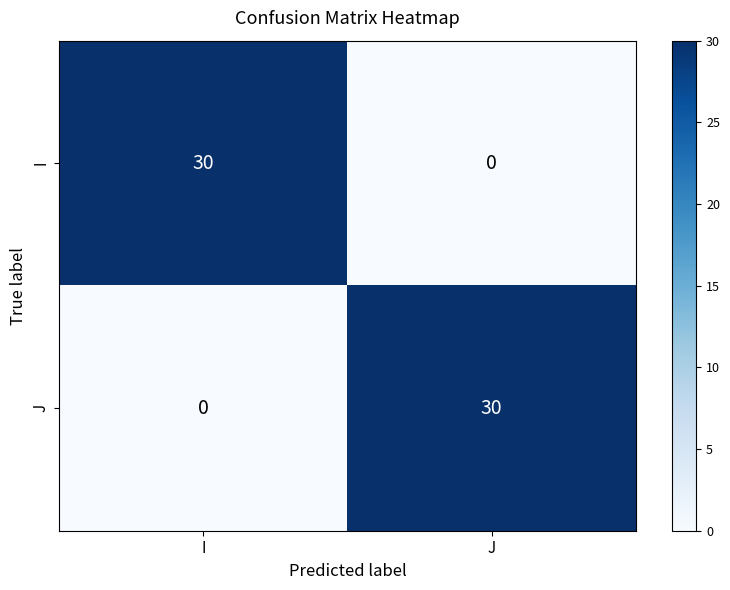

What value does the J series have at J?

30